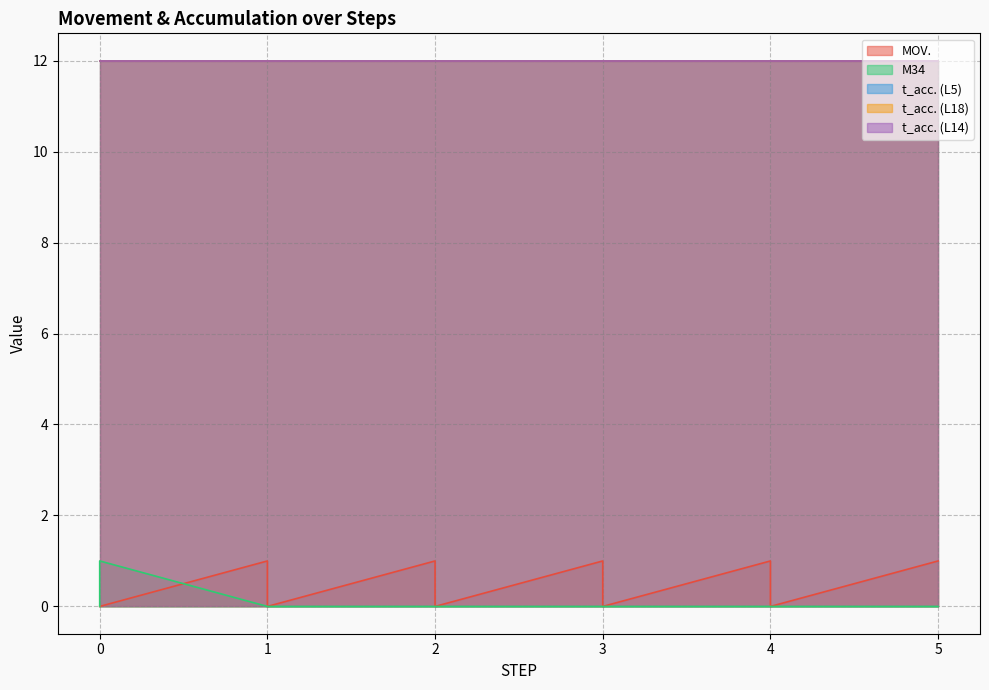

What are all the series names shown in the legend?

MOV., M34, t_acc. (L5), t_acc. (L18), t_acc. (L14)